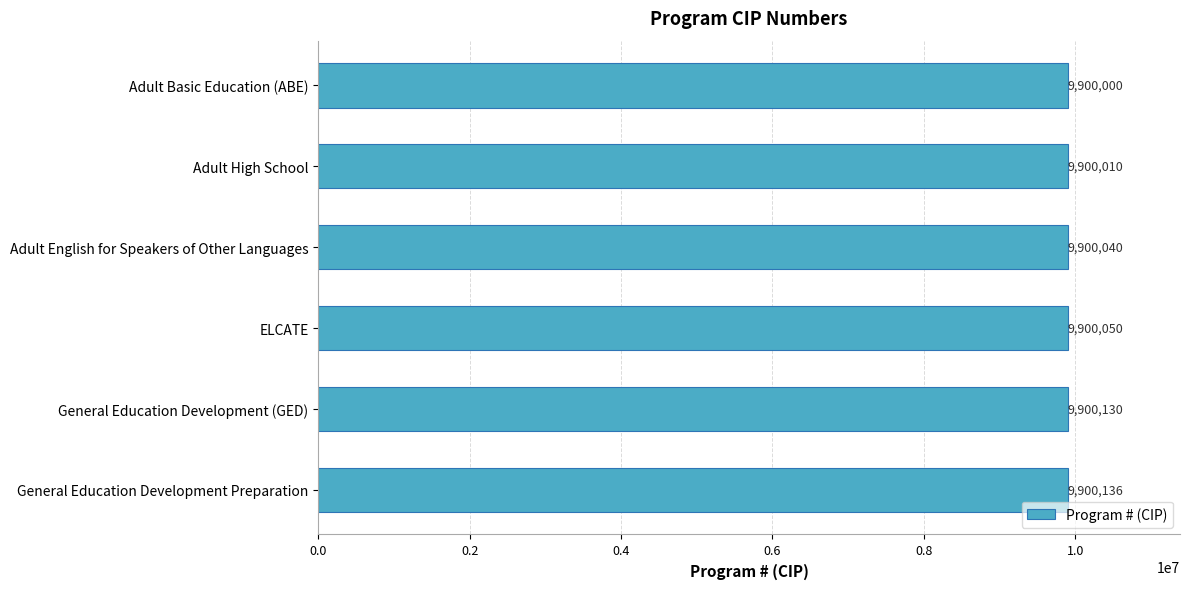

What is the maximum value shown in the chart?

9900136